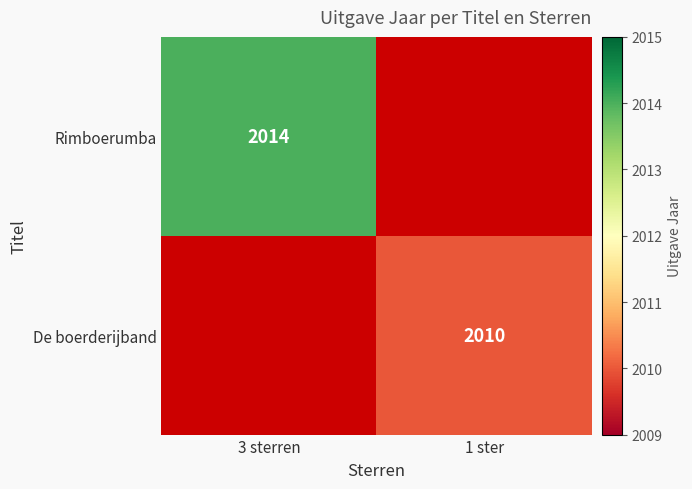

What is the difference between the highest and lowest values at 1 ster?

2010